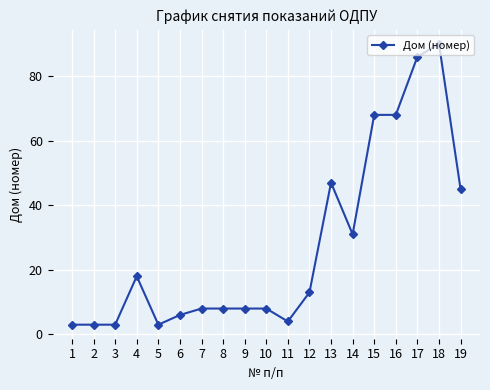

What is the value of the 13th point from the left?

47